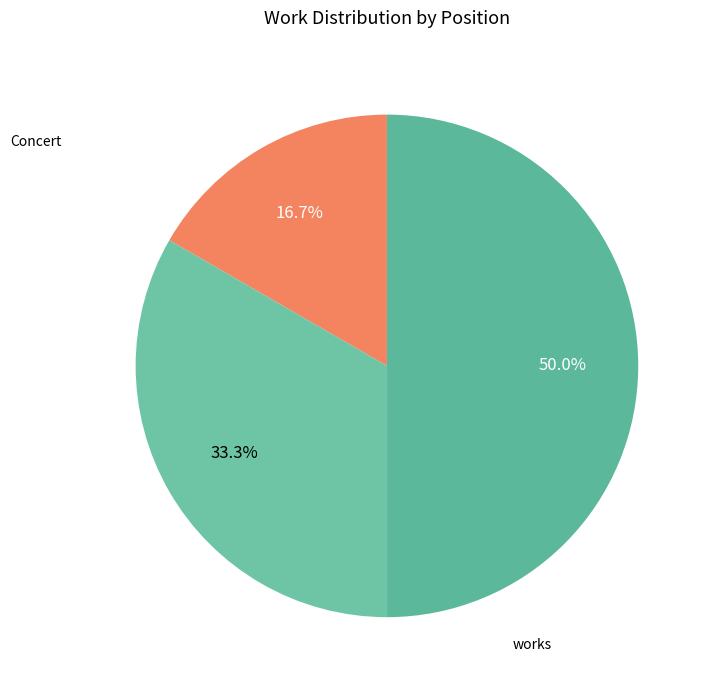

What is the smallest slice in the pie chart?

Concert